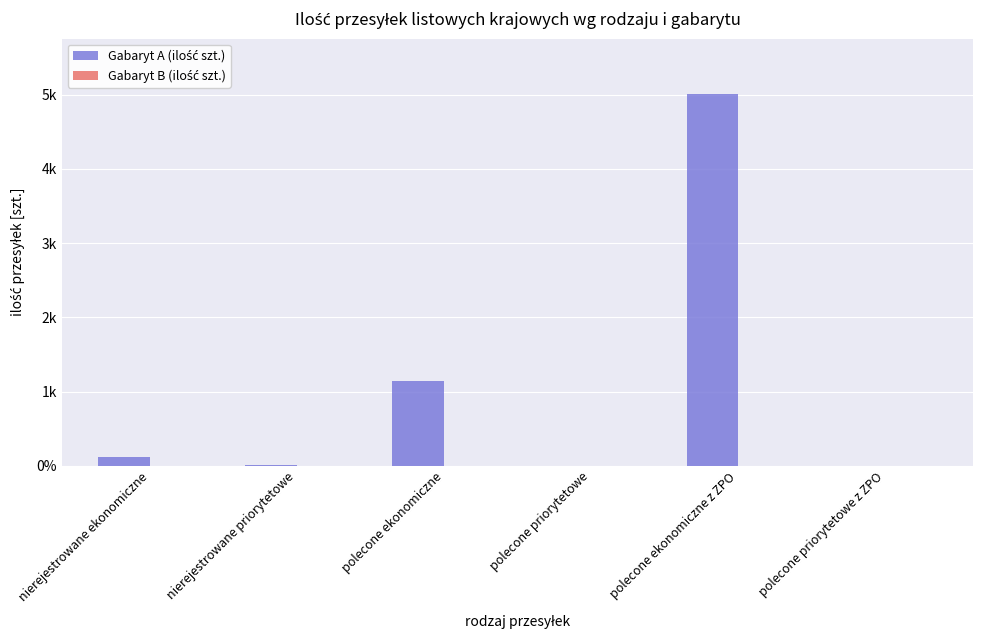

Does the chart contain stacked bars?

No